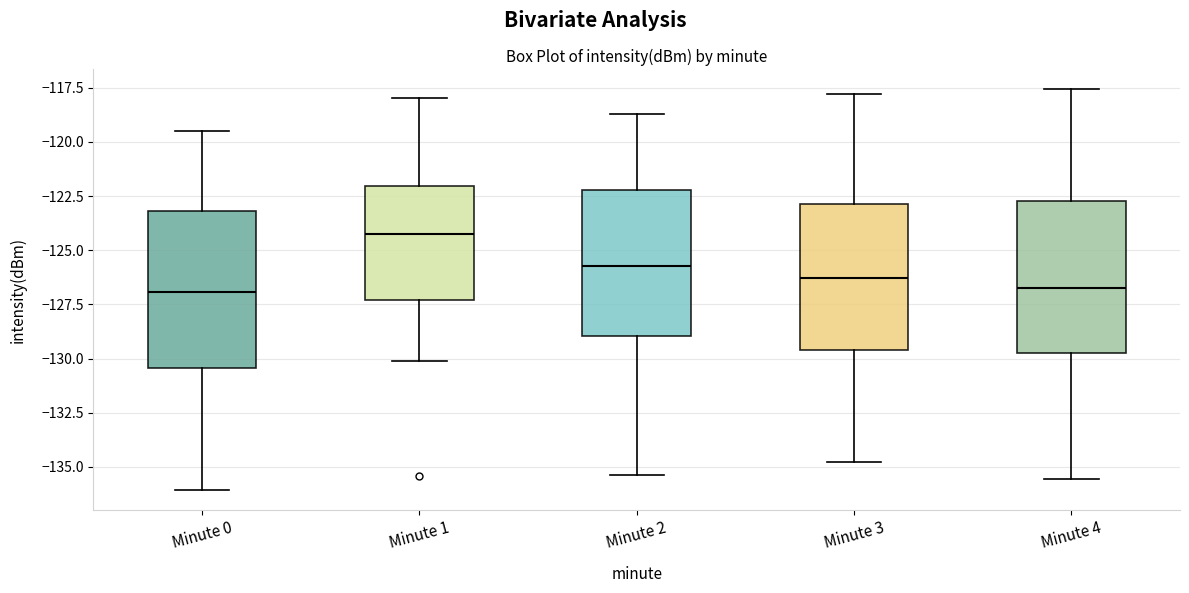

Reading left to right, read every box against the y-axis: the position of its median line, the range the box covers, and the ends of its whiskers. The values are not printed on the chart, so give them approximately, as read against the axis.

Minute 0: median -127.0, box -130.5 to -123.0, whiskers -136.0 to -119.5
Minute 1: median -124.0, box -127.5 to -122.0, whiskers -130.0 to -118.0
Minute 2: median -125.5, box -129.0 to -122.0, whiskers -135.5 to -118.5
Minute 3: median -126.5, box -129.5 to -123.0, whiskers -135.0 to -118.0
Minute 4: median -126.5, box -129.5 to -122.5, whiskers -135.5 to -117.5